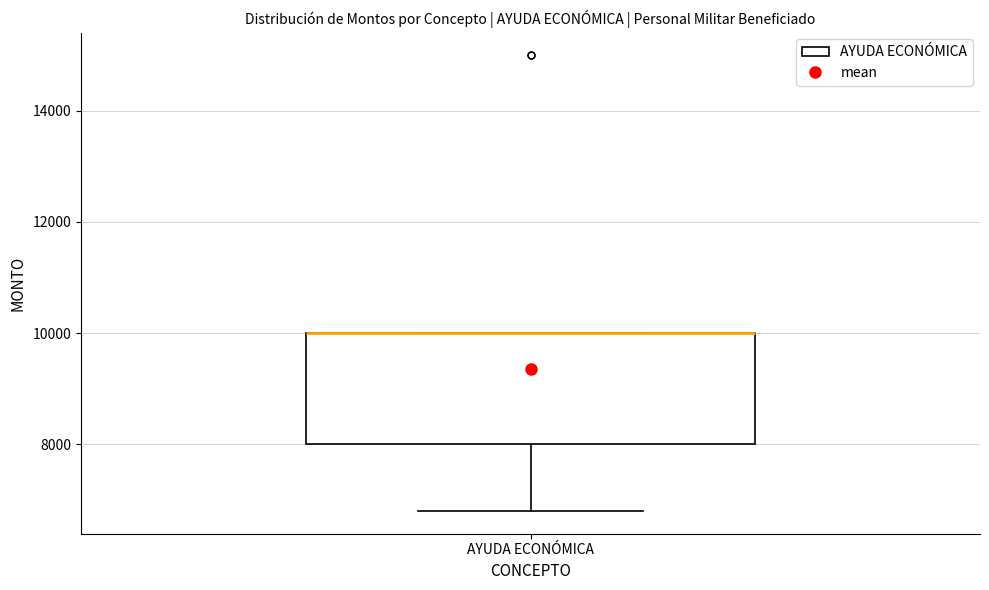

Transcribe this box plot: give where the median line is, the range the box spans, and where the two whiskers end, as read against the y-axis. The values are not printed on the chart, so give them approximately, as read against the axis.

median 10000 (drawn on the box's upper edge), box 8000 to 10000, whiskers 6800 to 10000